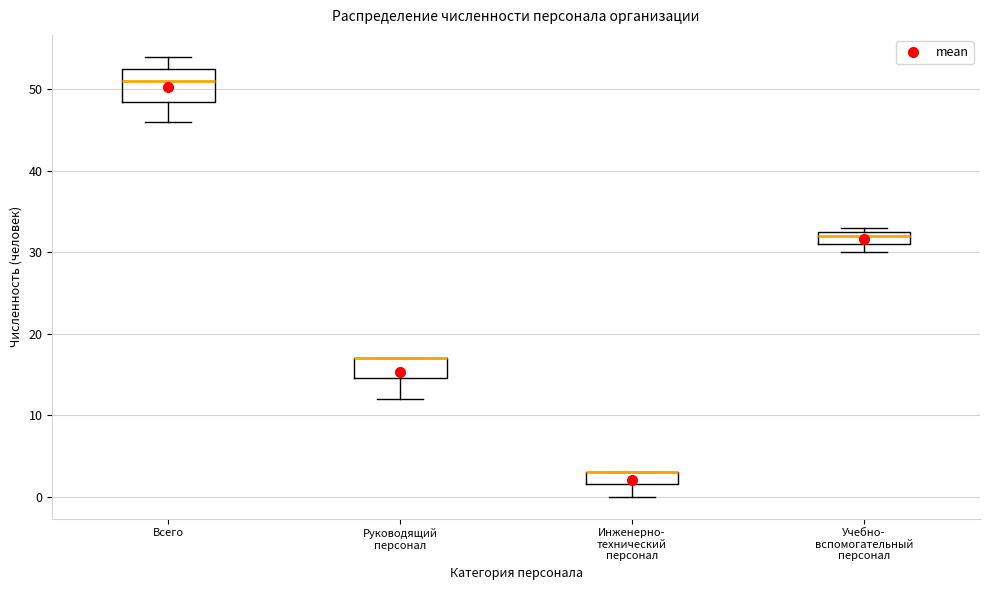

Comparing the boxes themselves (not the whiskers), which one is the tallest?

Всего